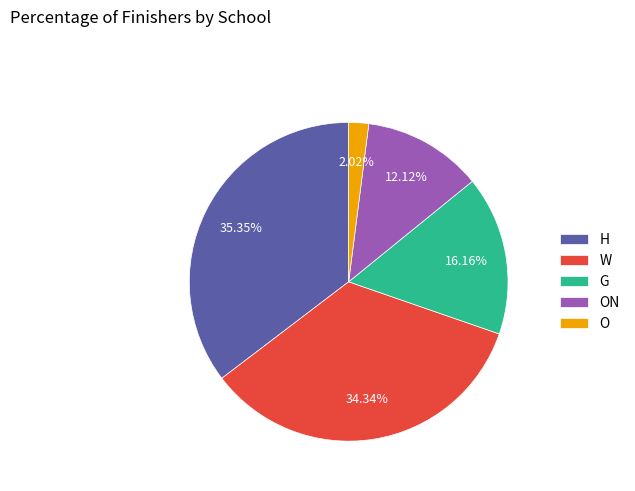

To the nearest percent, what is the difference between the largest and smallest slice percentages?

33%